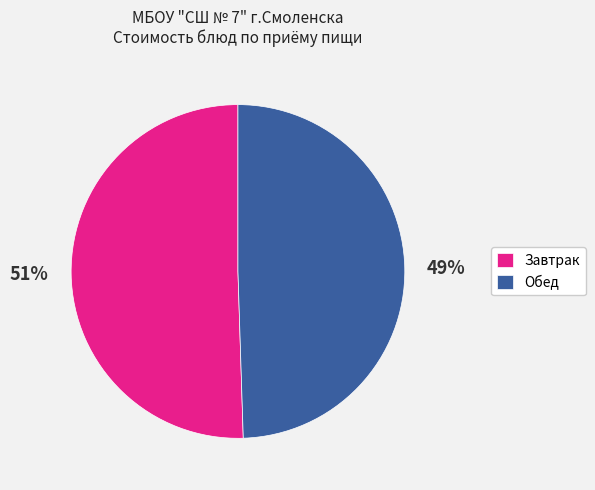

How many segments does this pie chart have?

2